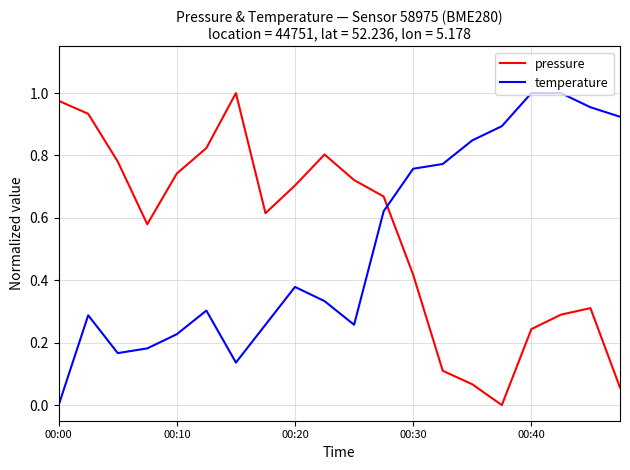

How many times do temperature and pressure cross each other?

1